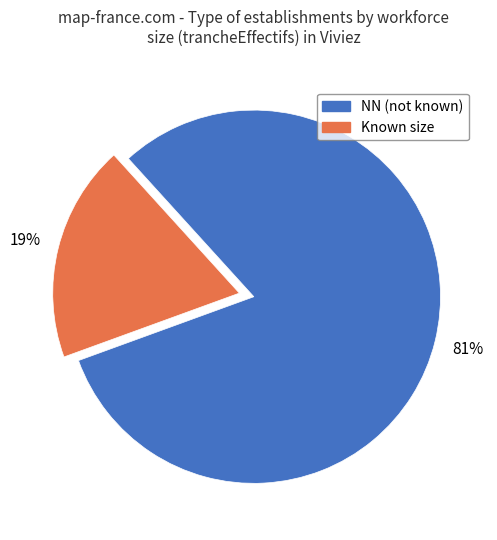

Is there any slice that represents more than half of the pie?

Yes